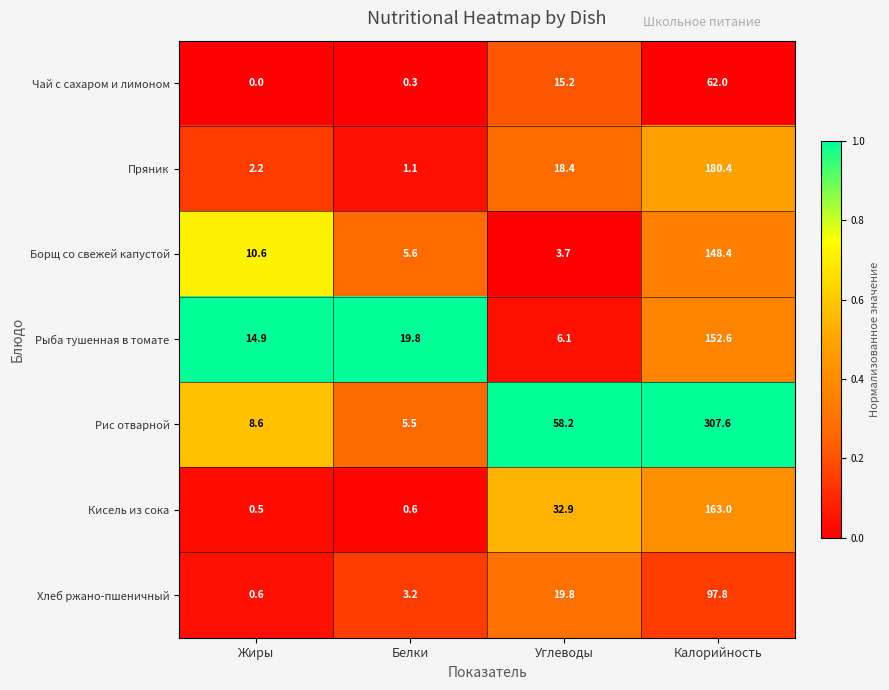

What is the difference between the highest and lowest values at Жиры?

14.9